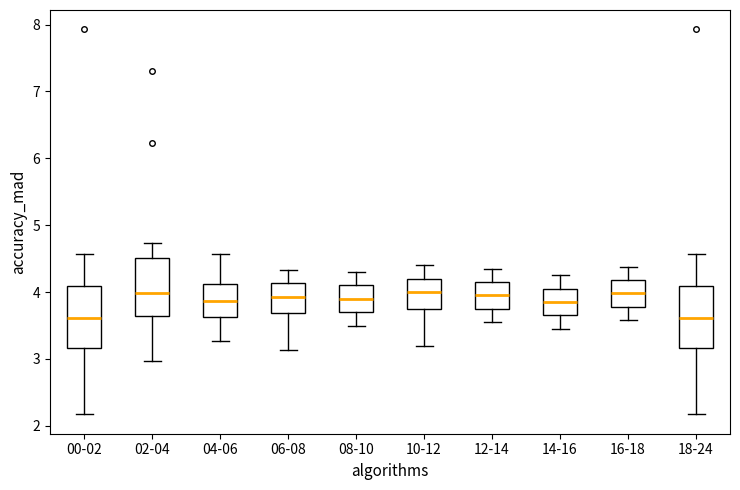

Reading left to right, read every box against the y-axis: the position of its median line, the range the box covers, and the ends of its whiskers. The values are not printed on the chart, so give them approximately, as read against the axis.

00-02: median 3.6, box 3.2 to 4.1, whiskers 2.2 to 4.6
02-04: median 4.0, box 3.6 to 4.5, whiskers 3.0 to 4.7
04-06: median 3.9, box 3.6 to 4.1, whiskers 3.3 to 4.6
06-08: median 3.9, box 3.7 to 4.1, whiskers 3.1 to 4.3
08-10: median 3.9, box 3.7 to 4.1, whiskers 3.5 to 4.3
10-12: median 4.0, box 3.8 to 4.2, whiskers 3.2 to 4.4
12-14: median 4.0, box 3.8 to 4.2, whiskers 3.6 to 4.4
14-16: median 3.9, box 3.7 to 4.1, whiskers 3.5 to 4.3
16-18: median 4.0, box 3.8 to 4.2, whiskers 3.6 to 4.4
18-24: median 3.6, box 3.2 to 4.1, whiskers 2.2 to 4.6